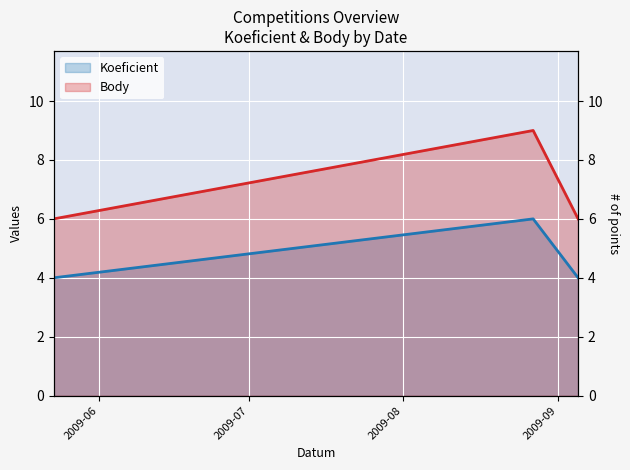

What are all the series names shown in the legend?

Koeficient, Body